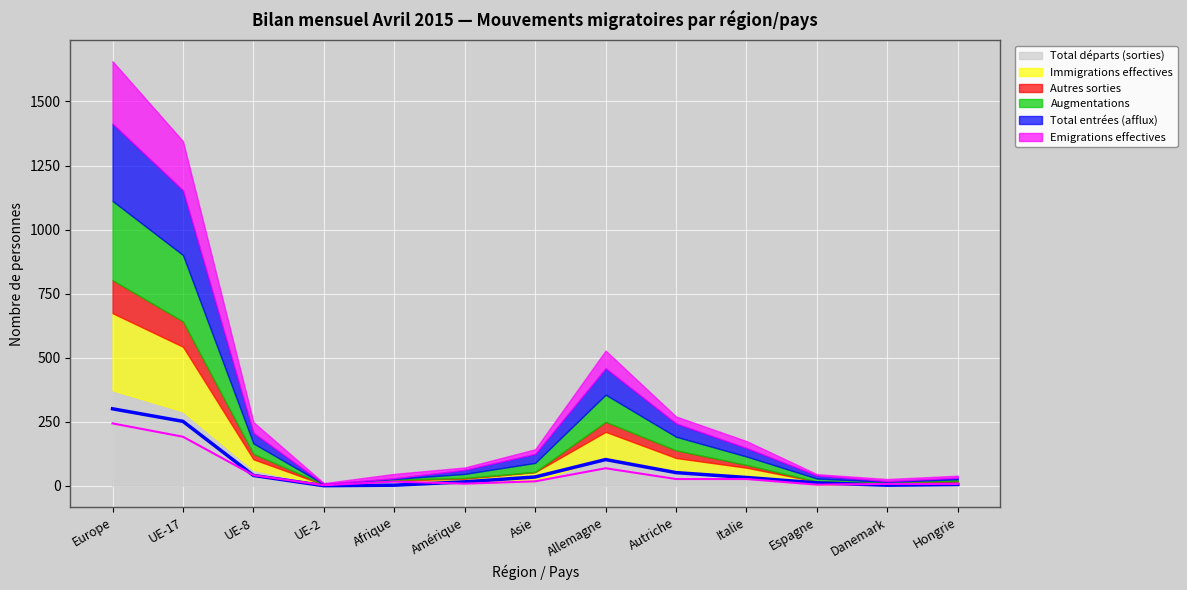

The Emigrations effectives series shows 104 at UE-17. True or false?

False